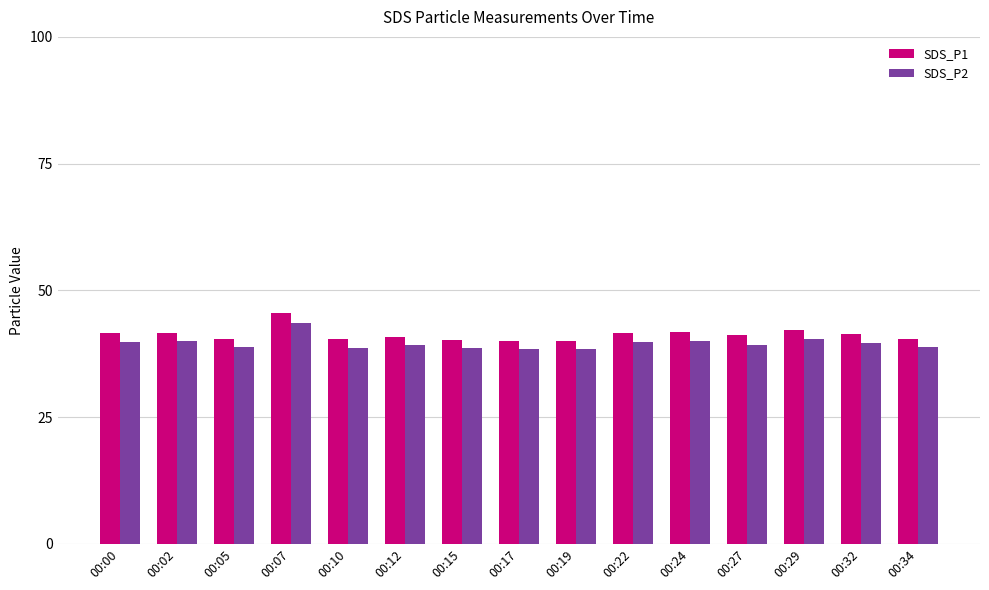

What is the difference between the highest and lowest values at 00:07?

2.0